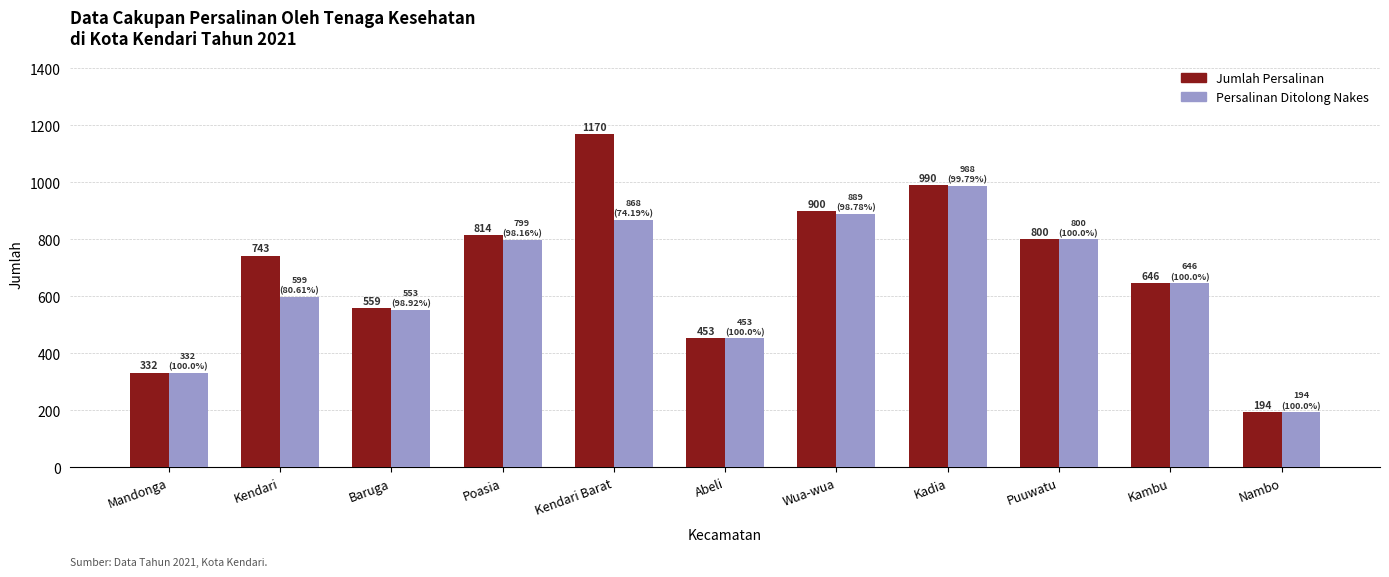

The value of Persalinan Ditolong Nakes at Mandonga is 113. True or false?

False